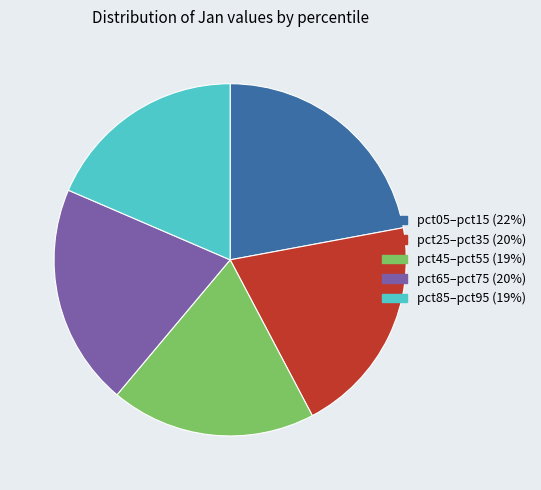

Is there any slice that represents more than half of the pie?

No